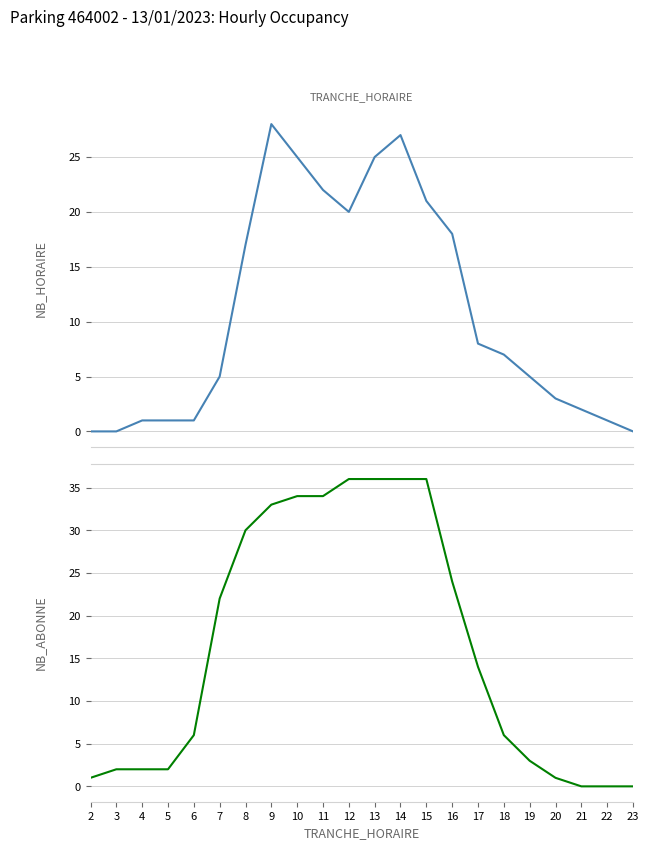

What is the spread (max minus min) of values at 3?

2